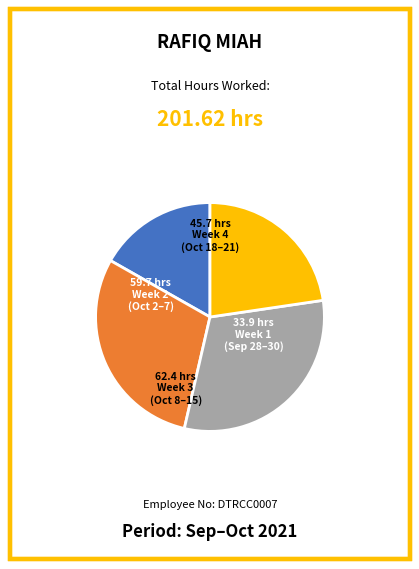

Is there any slice that represents more than half of the pie?

No